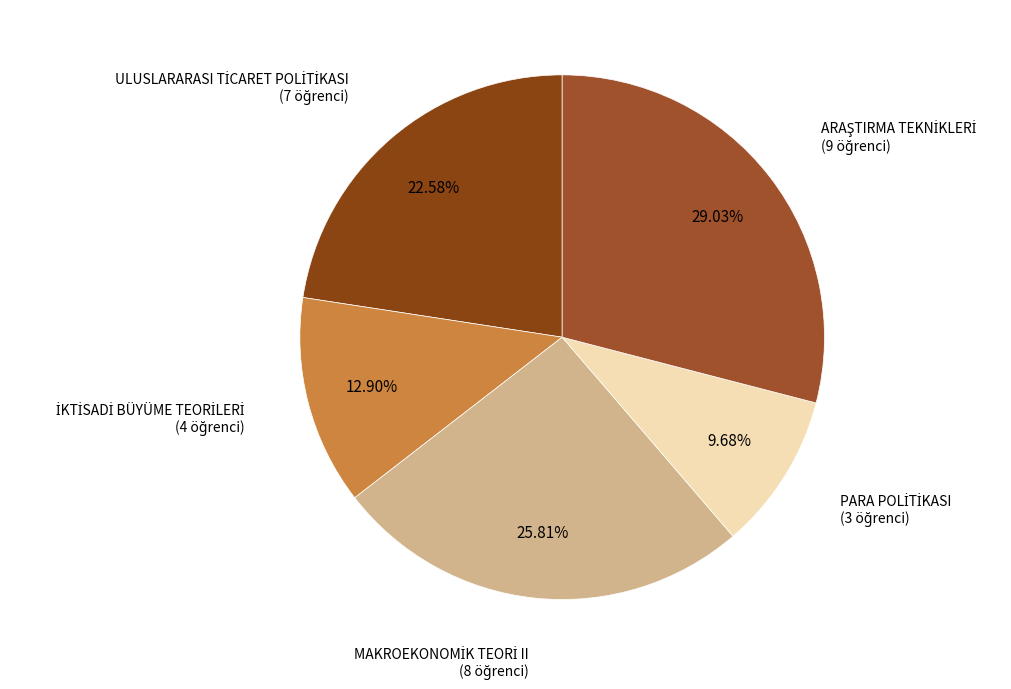

Is there any slice that represents more than half of the pie?

No